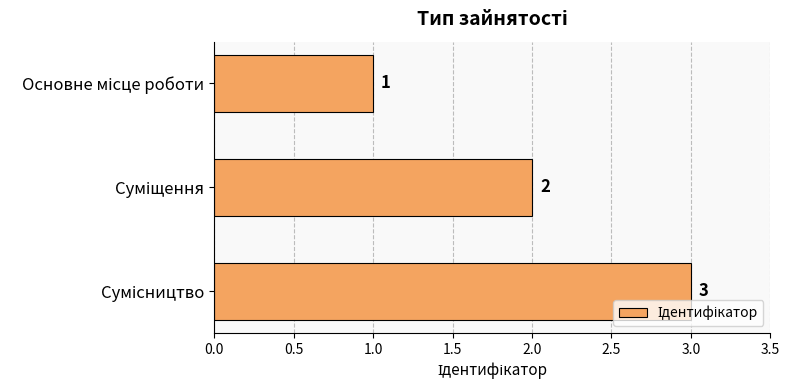

What is the value of the 3rd bar from the top?

3